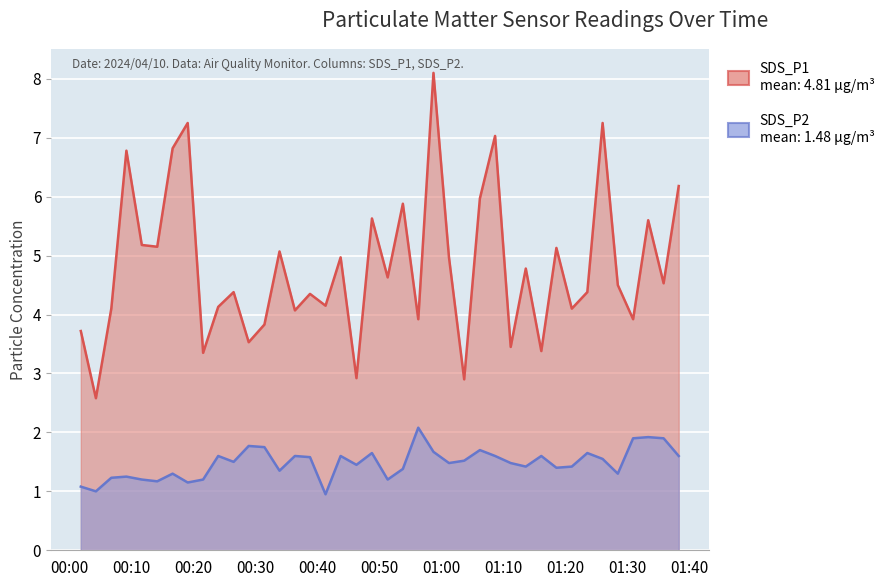

In SDS_P1, how many points are lower than both neighbors (excluding endpoints)?

15